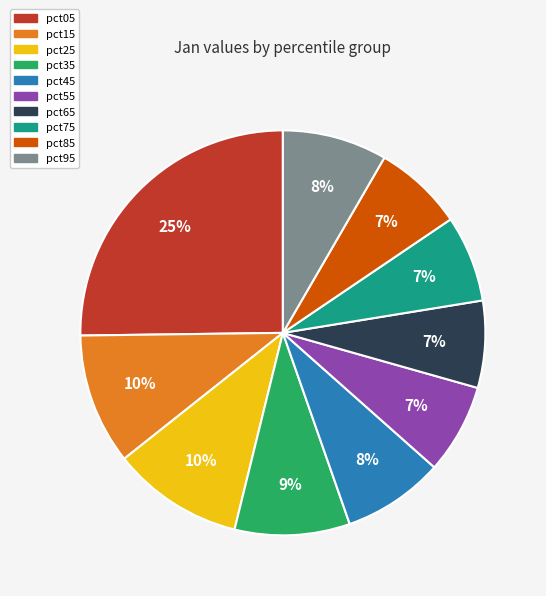

To the nearest percent, what is the difference between the largest and smallest slice percentages?

18%